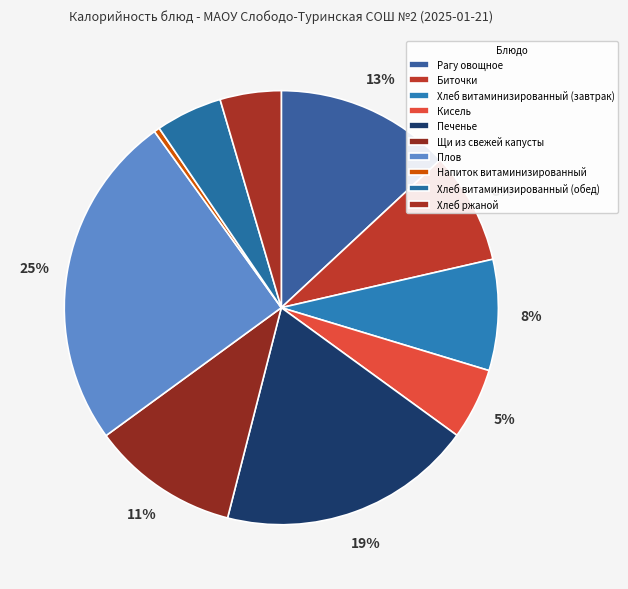

Is it true that Кисель is 1% of the pie?

False